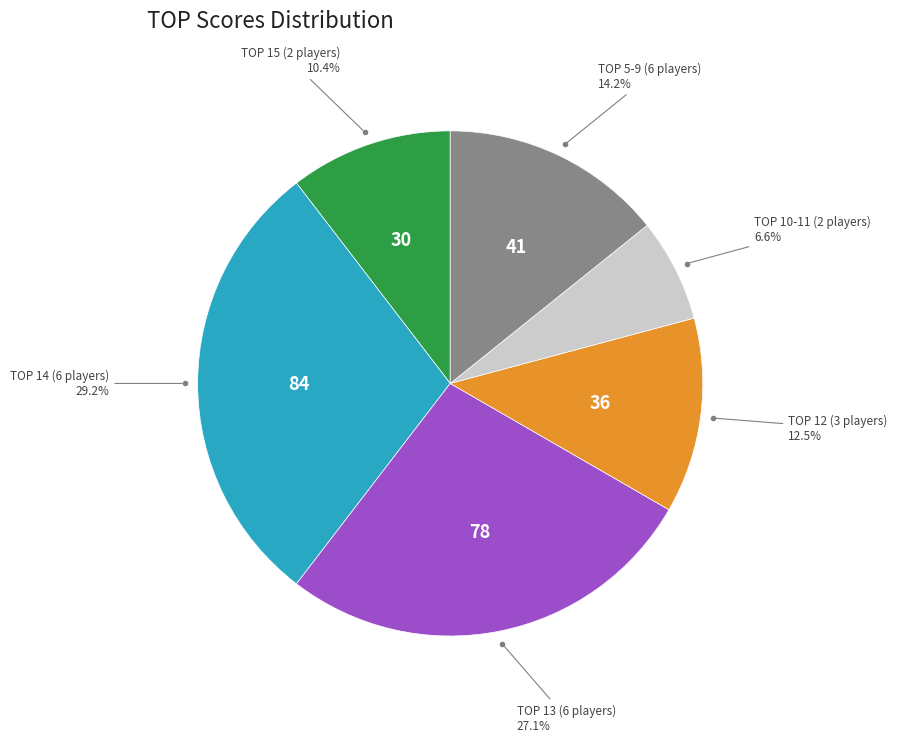

Is there any slice that represents more than half of the pie?

No